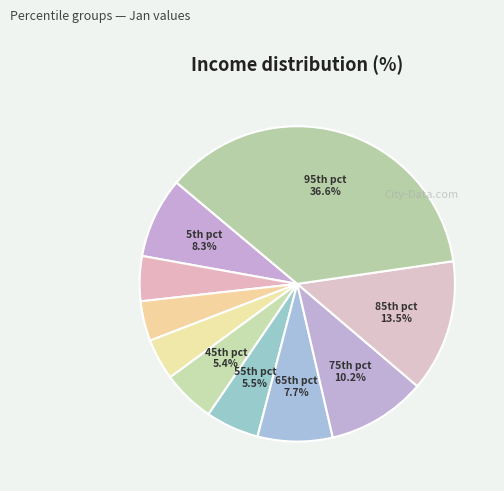

How many slices are in this pie chart?

10